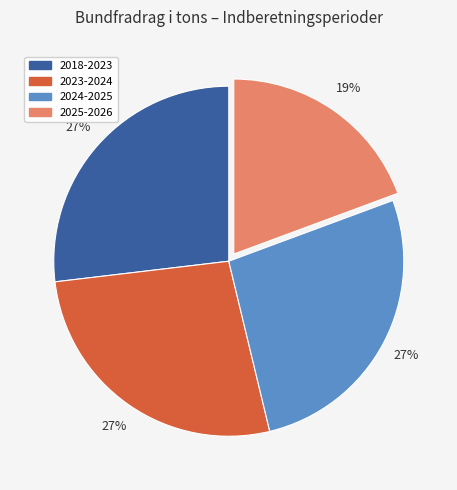

What is the smallest slice in the pie chart?

2025-2026